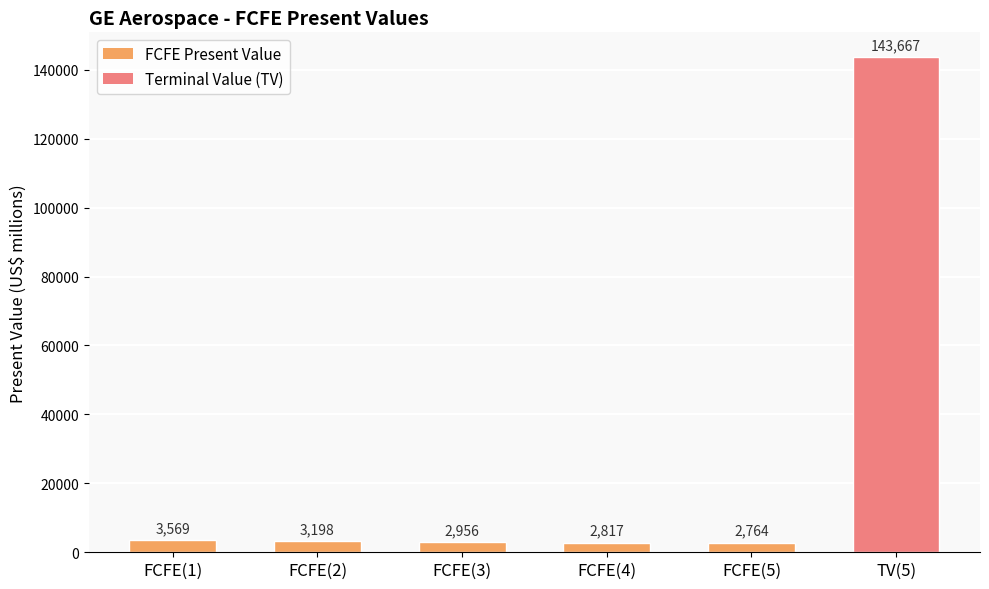

What position from the left is FCFE(2)?

2